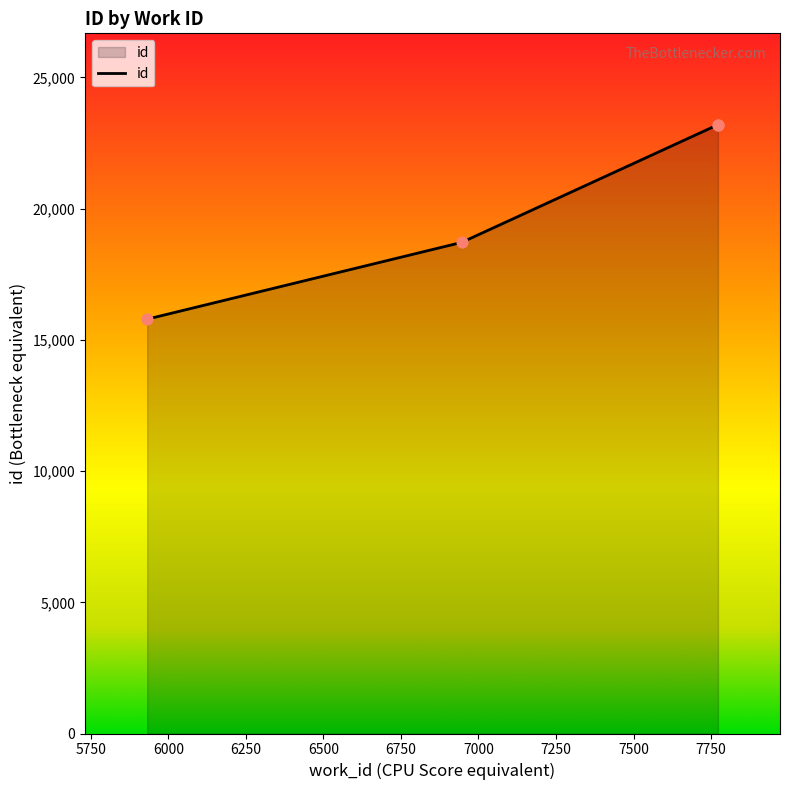

What is the difference between the maximum and minimum values?

7412